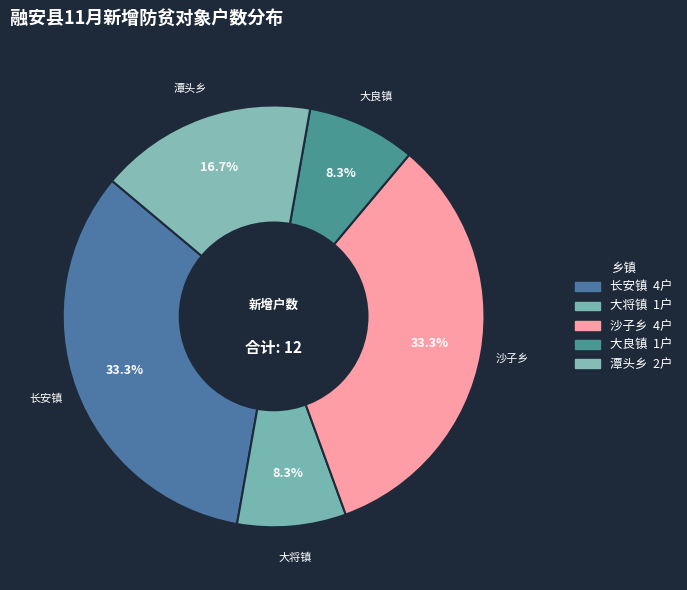

What is the largest slice in the pie chart?

长安镇